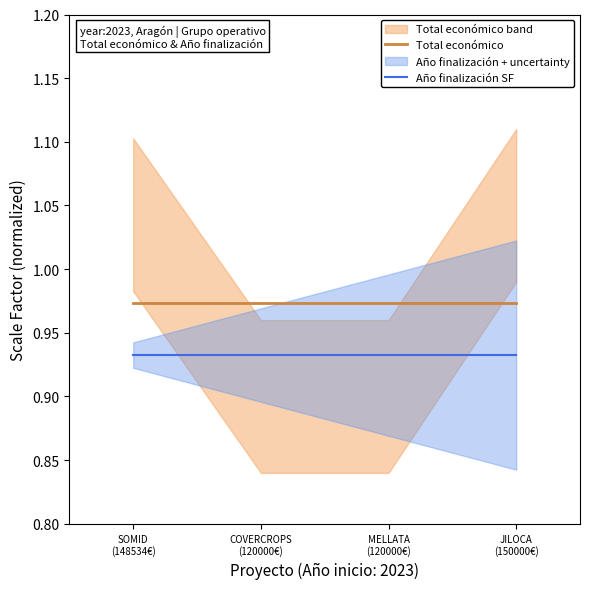

List the series in order of their peak value, highest first.

Total económico, Año finalización SF